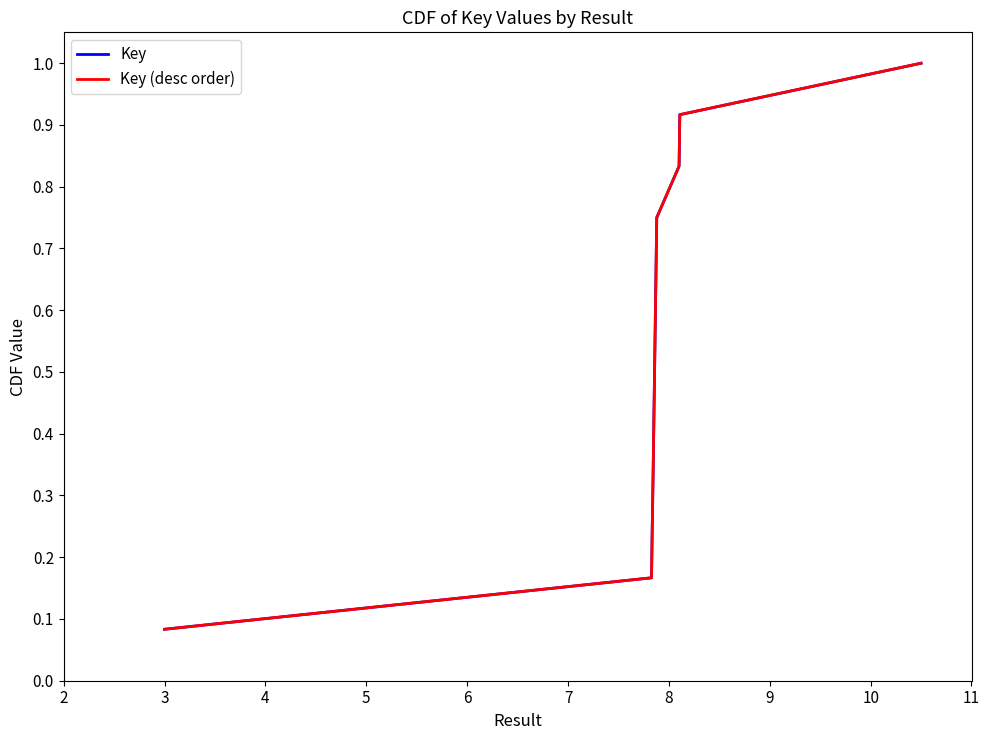

What is the maximum value shown in the chart?

1.0